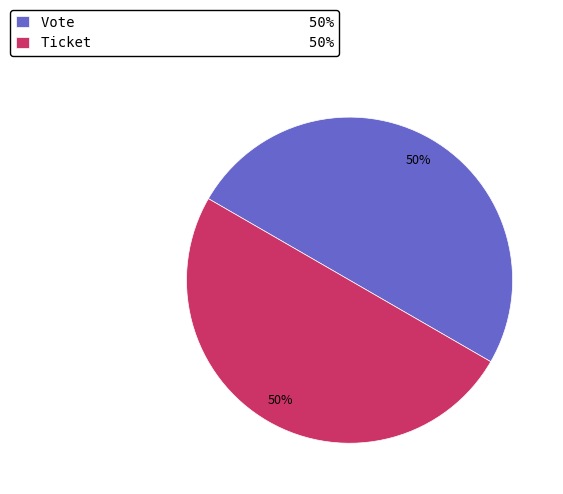

What is the ratio of the value at Vote 50% to the value at Ticket 50%?

1.0